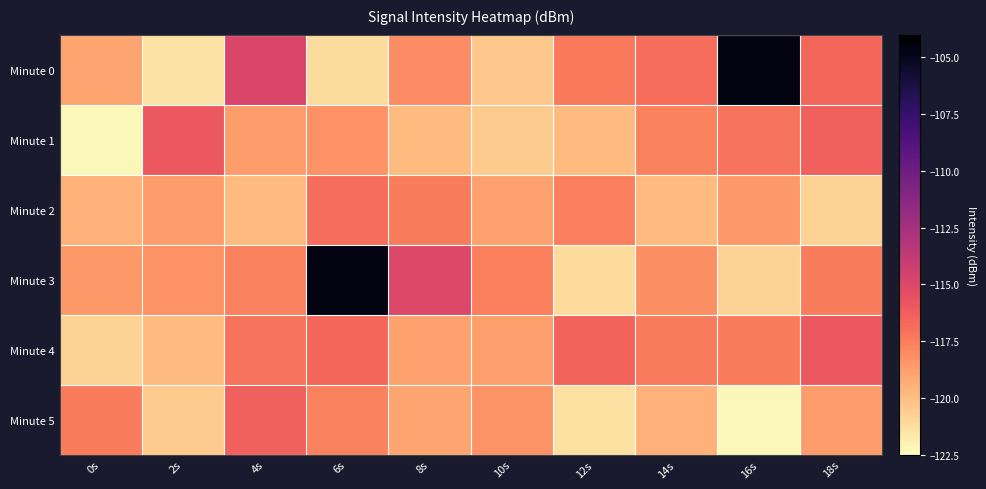

Reading left to right, what are all the values shown in this chart?

Minute 0: 0s=-119.0	2s=-121.4	4s=-114.8	6s=-121.2	8s=-118.0	10s=-120.4	12s=-117.3	14s=-116.9	16s=-104.6	18s=-116.6
Minute 1: 0s=-122.3	2s=-116.0	4s=-118.7	6s=-118.3	8s=-119.9	10s=-120.5	12s=-119.9	14s=-117.7	16s=-117.1	18s=-116.3
Minute 2: 0s=-119.5	2s=-118.7	4s=-119.9	6s=-116.9	8s=-117.4	10s=-118.9	12s=-117.6	14s=-119.9	16s=-118.6	18s=-120.8
Minute 3: 0s=-118.6	2s=-118.3	4s=-117.7	6s=-104.6	8s=-115.0	10s=-117.6	12s=-121.2	14s=-118.2	16s=-120.8	18s=-117.5
Minute 4: 0s=-120.8	2s=-119.9	4s=-117.1	6s=-116.6	8s=-119.0	10s=-118.7	12s=-116.5	14s=-117.4	16s=-117.5	18s=-116.0
Minute 5: 0s=-117.5	2s=-120.5	4s=-116.3	6s=-117.7	8s=-119.0	10s=-118.3	12s=-121.4	14s=-119.5	16s=-122.3	18s=-118.7